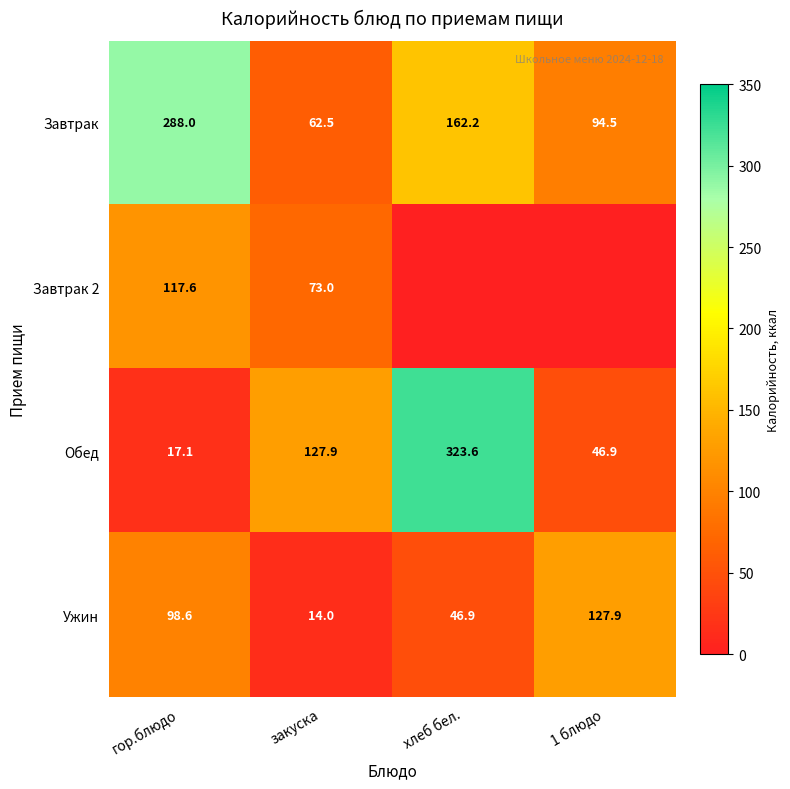

Is the value of Завтрак at хлеб бел. greater than the value of Обед at 1 блюдо?

Yes